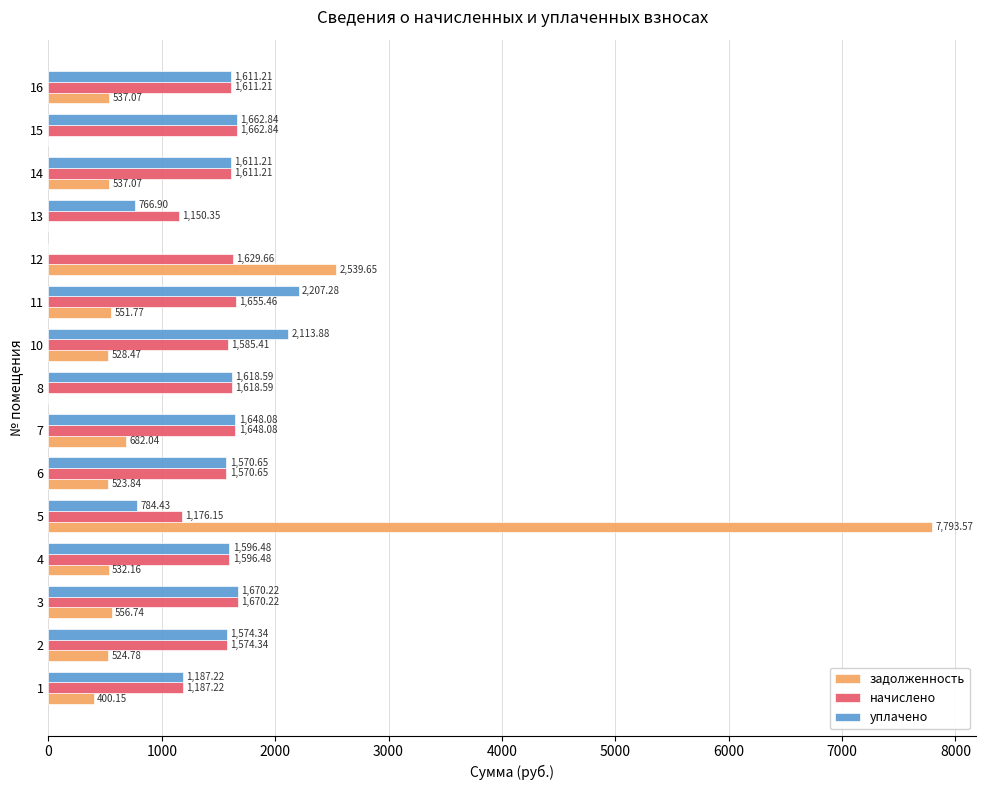

Read the уплачено value at 14.

1611.2